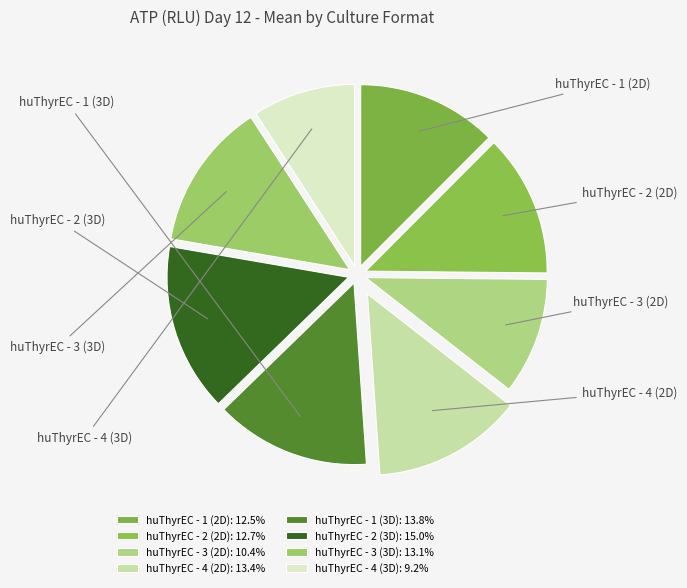

To the nearest percent, what is the difference between the huThyrEC - 4 (2D) and huThyrEC - 4 (3D) slice percentages?

4%